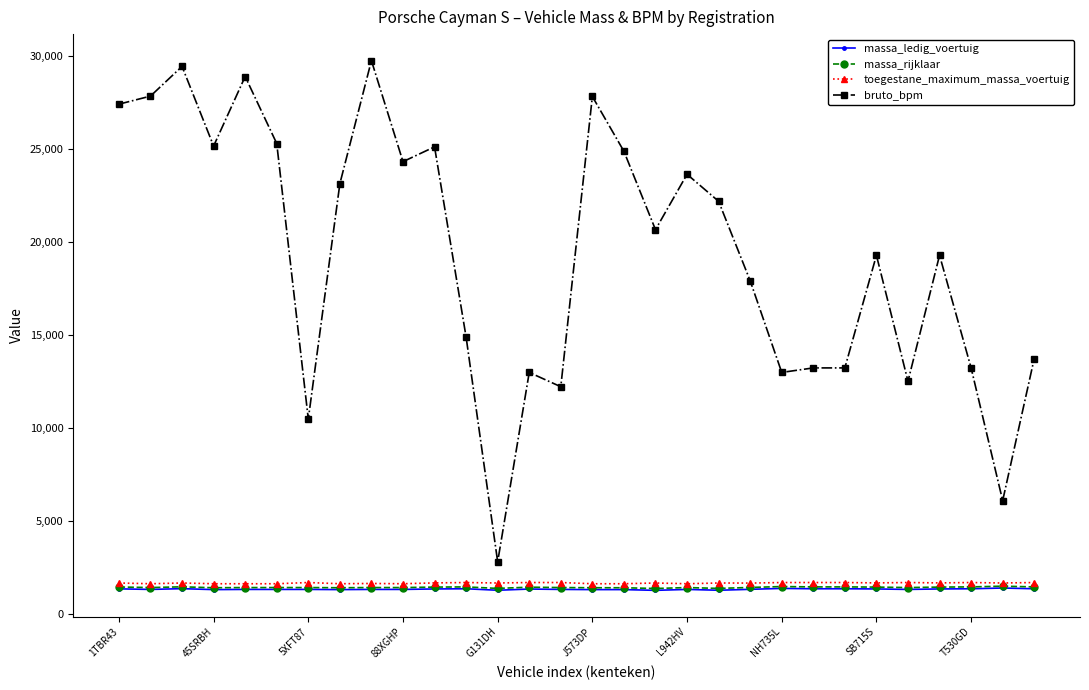

True or false: massa_ledig_voertuig has more than 1 interior local peaks.

True